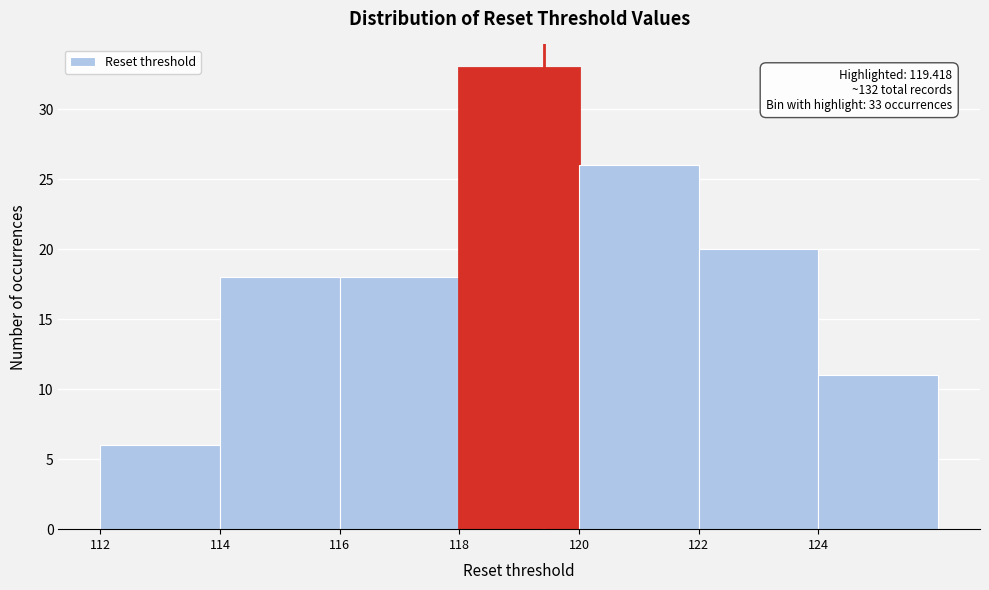

Which range on the x-axis has the tallest bar?

118 to 120